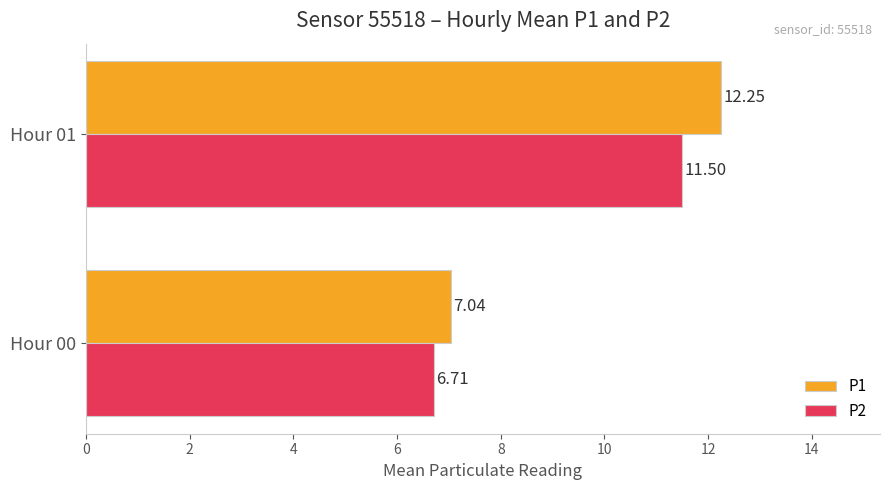

What is the average value of the P1 series?

9.6